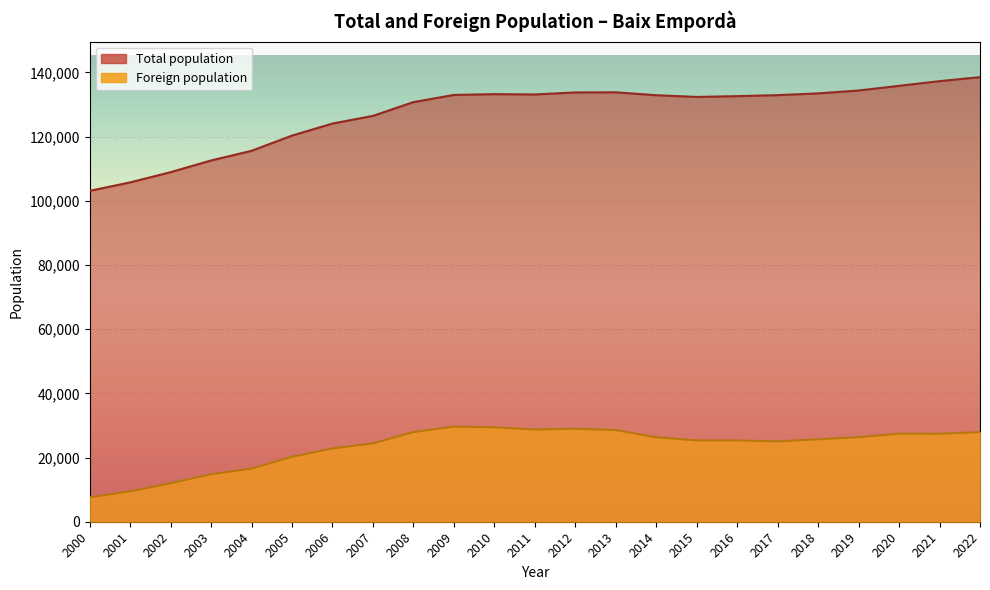

Where is the first local minimum for Total population?

2015